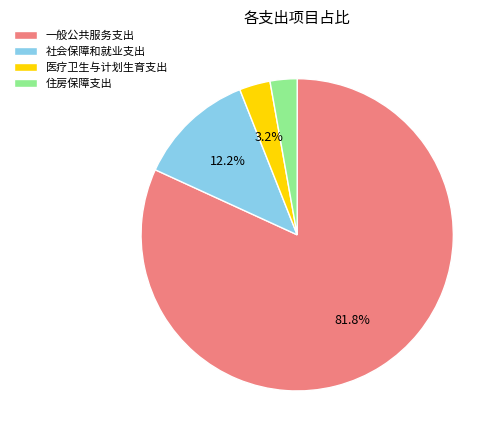

How many segments does this pie chart have?

4